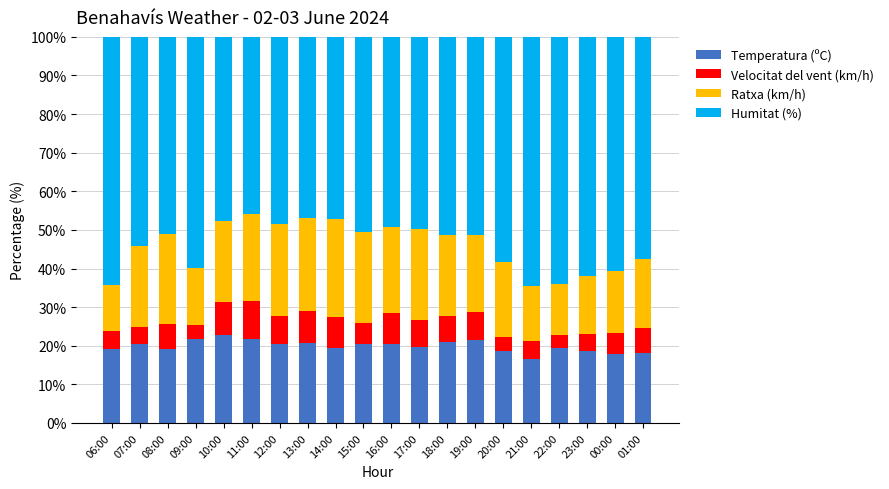

What is the lowest value of the Temperatura (ºC) series?

16.7